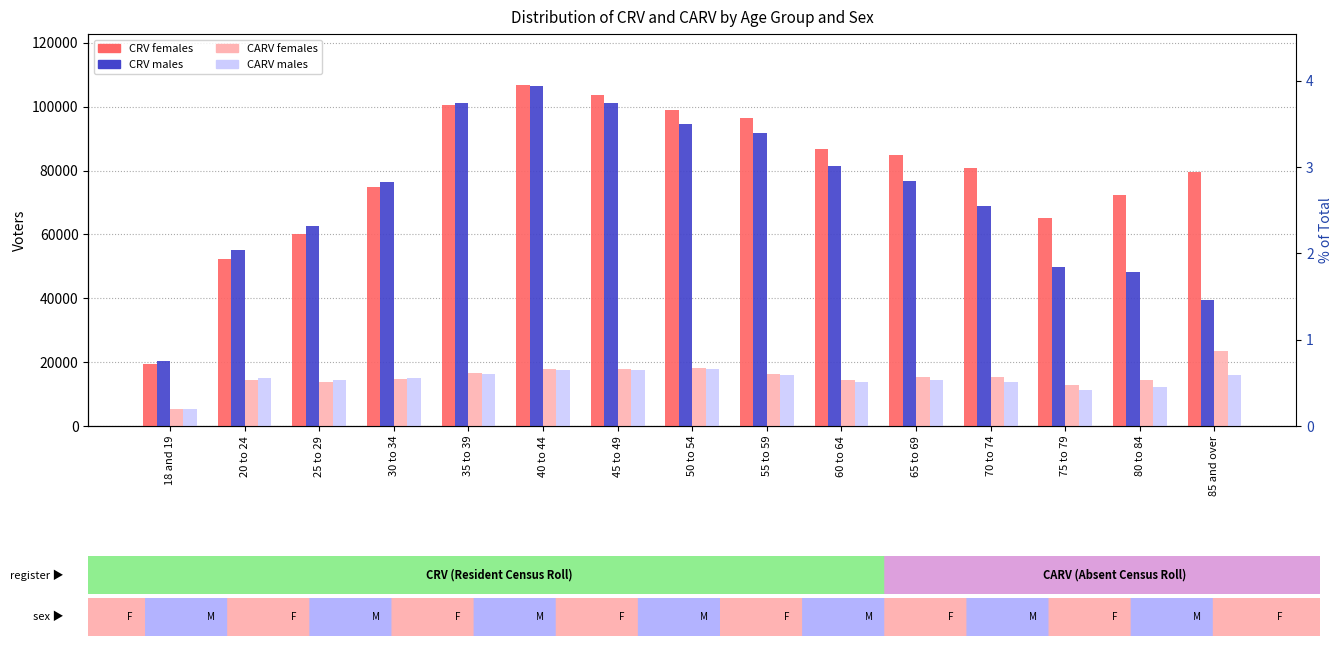

The value of CARV males at 18 and 19 is 1677. True or false?

False